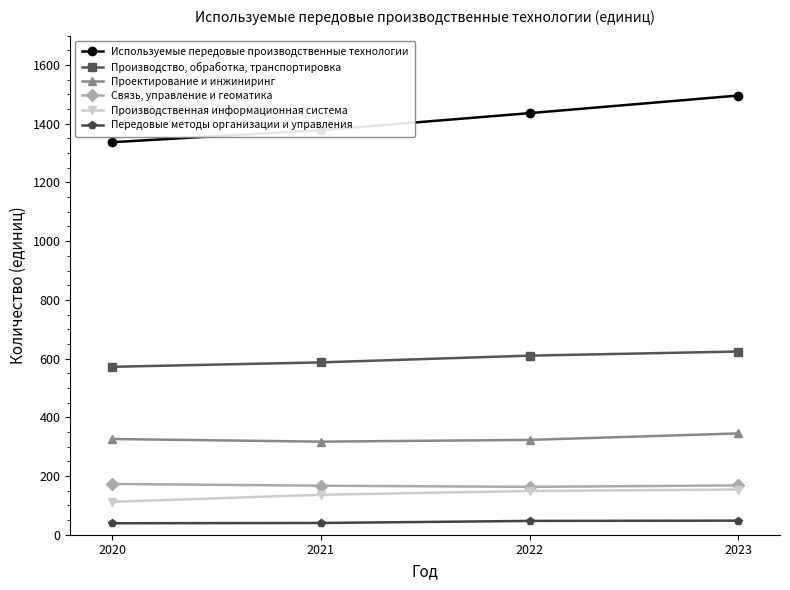

Which category has the lowest value in the Используемые передовые производственные технологии series?

2020